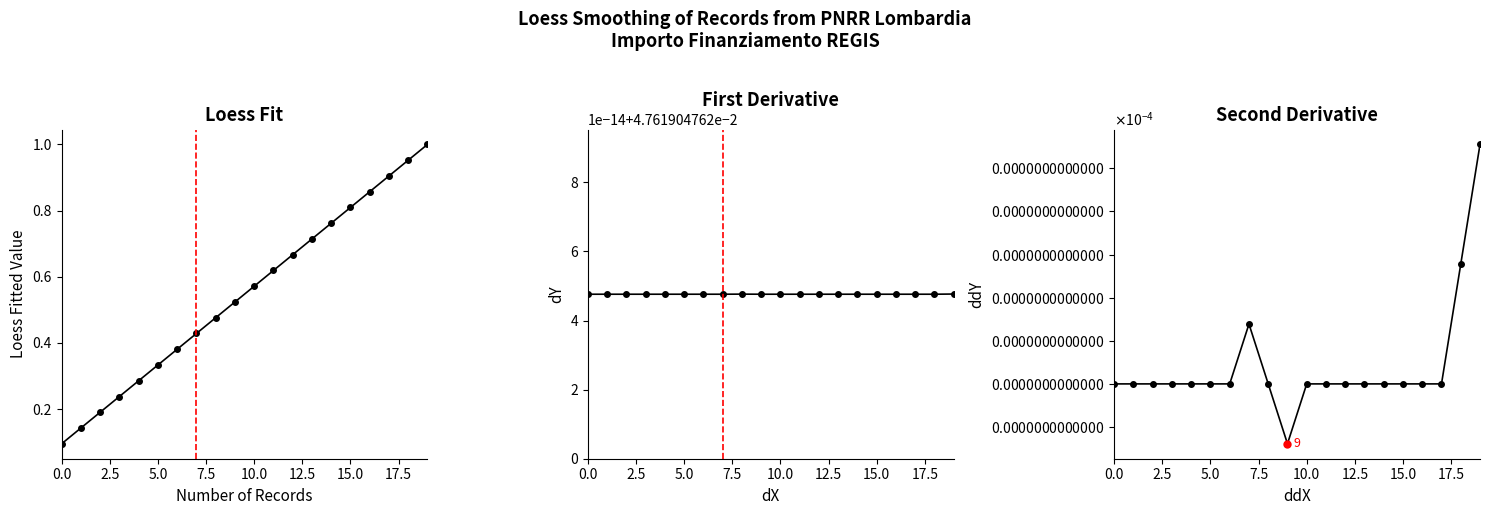

Is this an area chart (filled region under the line)?

No